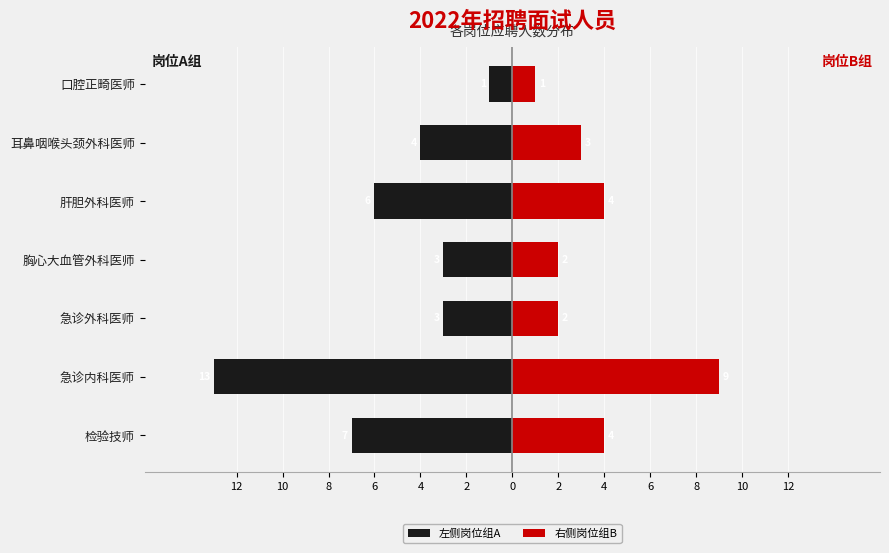

Is it true that 左侧岗位组A equals -1 at 口腔正畸医师?

True